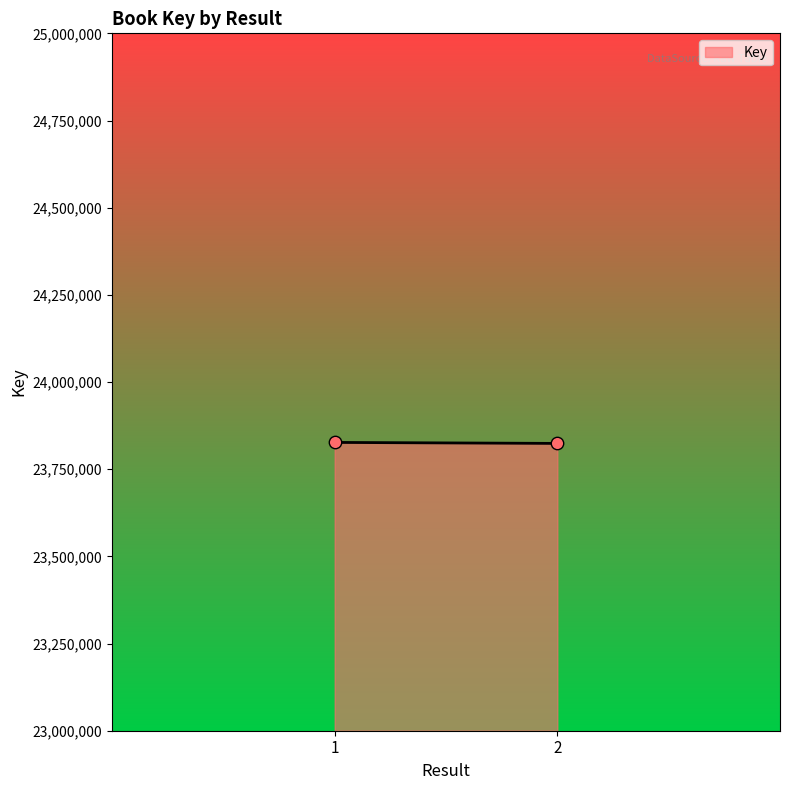

What is the range of Y values (max minus min)?

2869